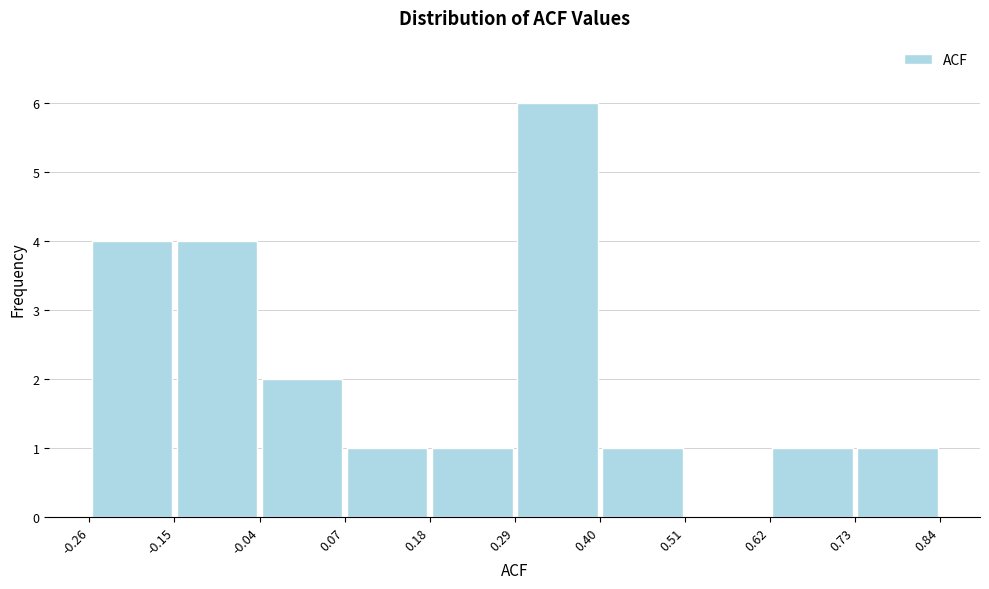

Reading left to right, transcribe this chart: for each bar, give the range it covers on the x-axis and its height. The values are not printed on the chart, so give them approximately, as read against the axis.

-0.26 to -0.15: 4
-0.15 to -0.04: 4
-0.04 to 0.07: 2
0.07 to 0.18: 1
0.18 to 0.29: 1
0.29 to 0.40: 6
0.40 to 0.51: 1
0.51 to 0.62: 0
0.62 to 0.73: 1
0.73 to 0.84: 1